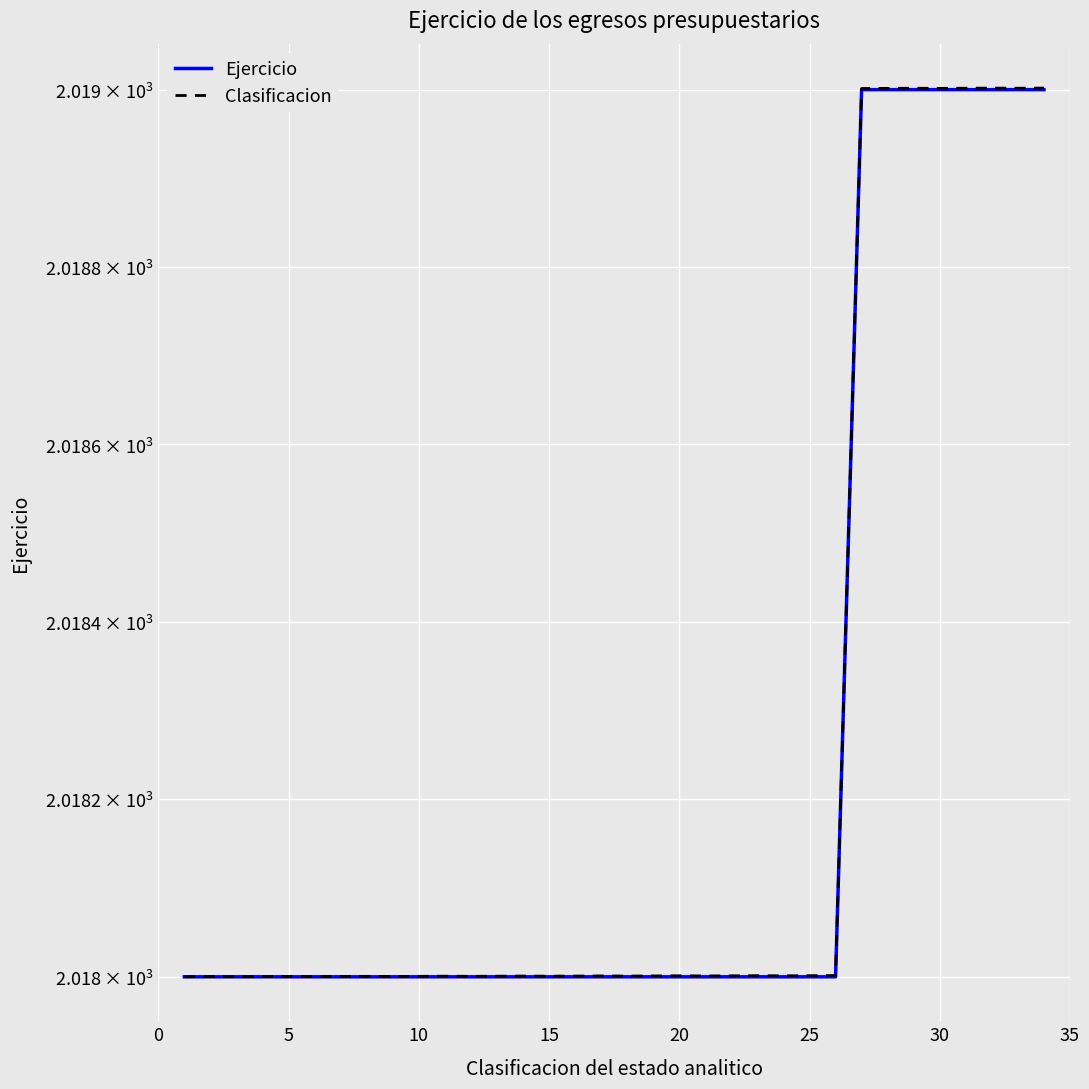

How many values in the Ejercicio series exceed 2018?

8